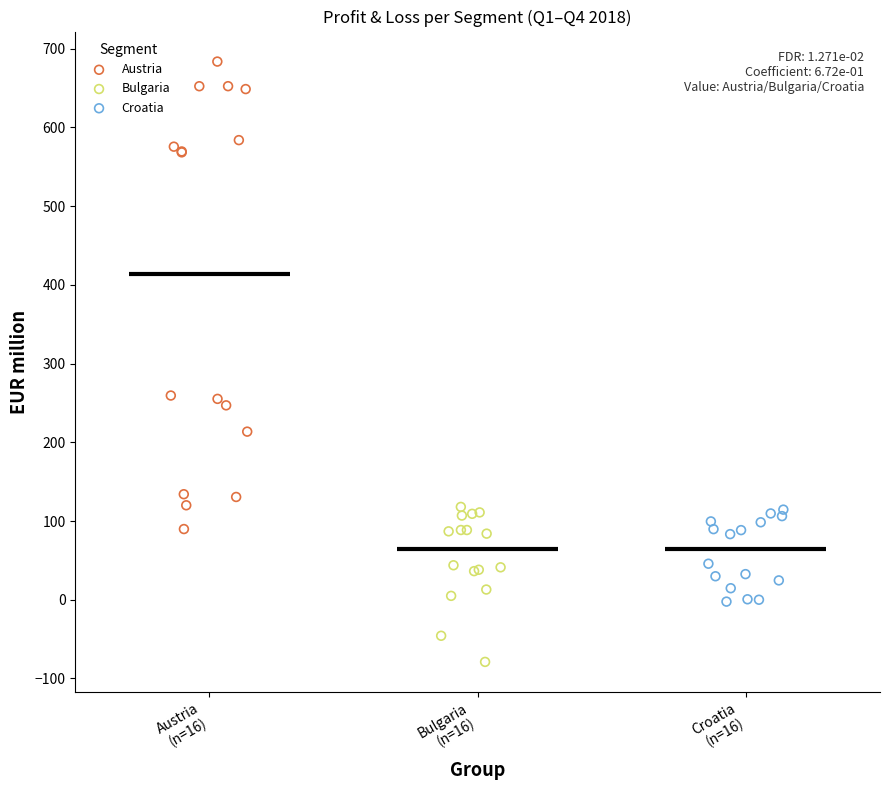

Which series reaches the maximum Y coordinate?

Austria